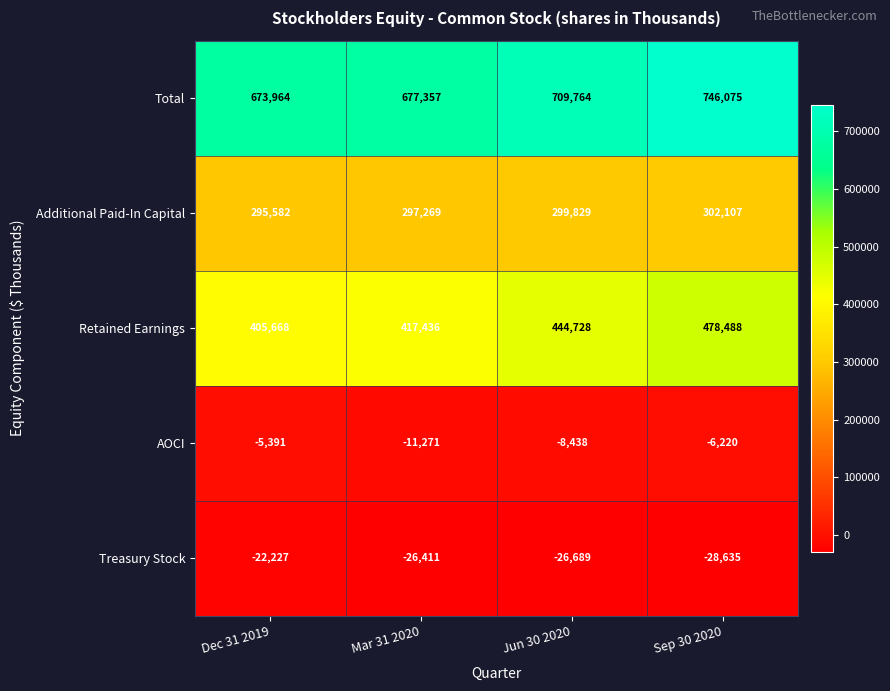

What is the difference between the highest and lowest values at Mar 31 2020?

703768